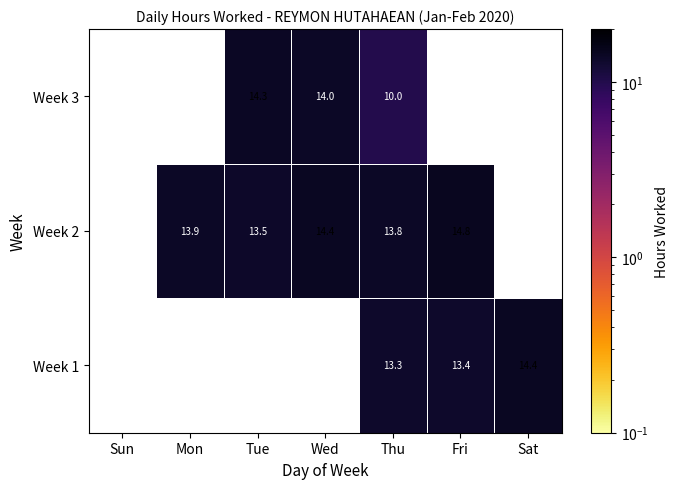

Rank the series at Thu from highest to lowest value.

Week 2, Week 1, Week 3